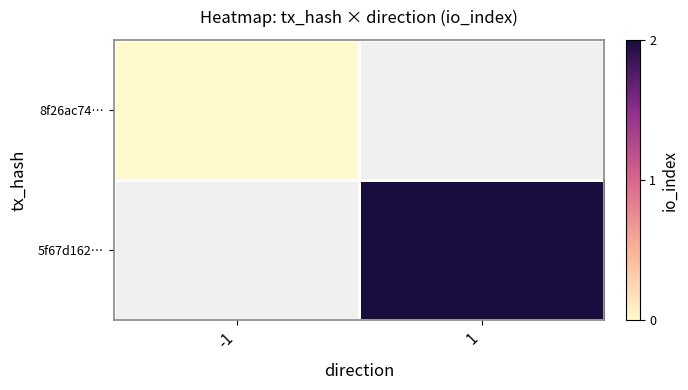

At how many categories does at least one series exceed 1?

1